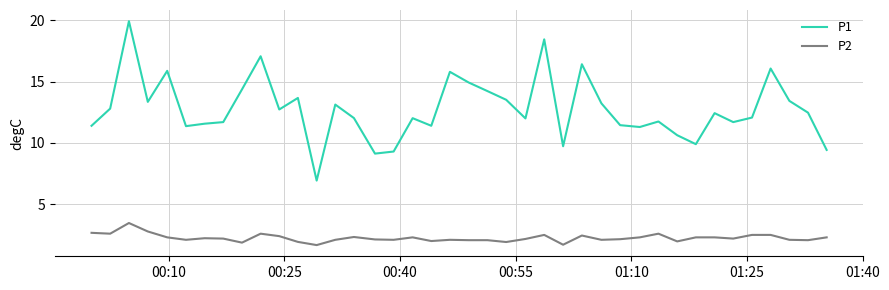

List the series in order of their overall mean, highest first.

P1, P2